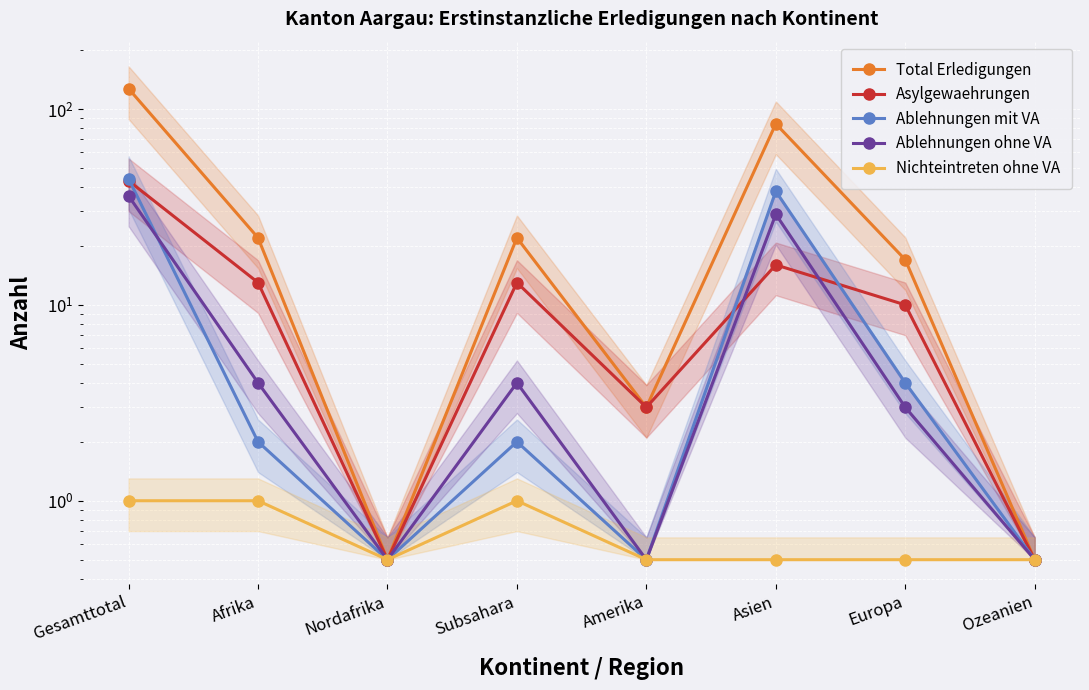

Read the Ablehnungen ohne VA value at Asien.

29.0